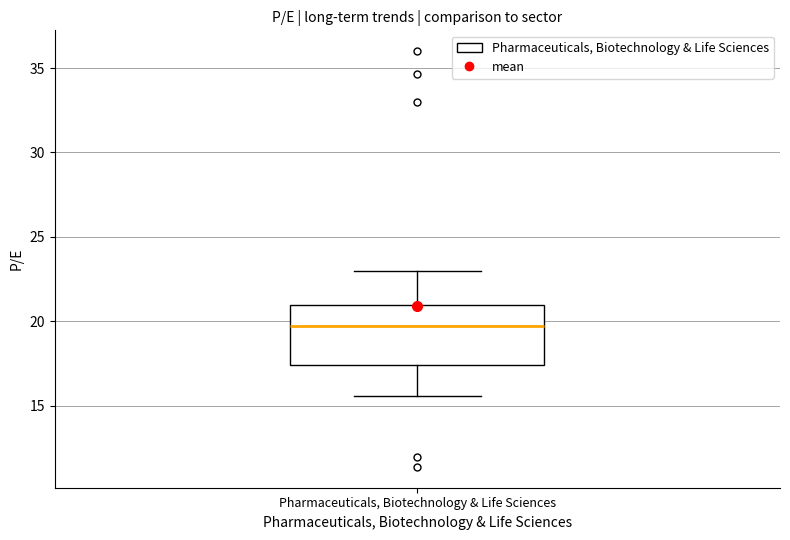

Read this box plot against the y-axis: the position of the median line, the range covered by the box, and the ends of both whiskers. The values are not printed on the chart, so give them approximately, as read against the axis.

median 19.5, box 17.5 to 21.0, whiskers 15.5 to 23.0